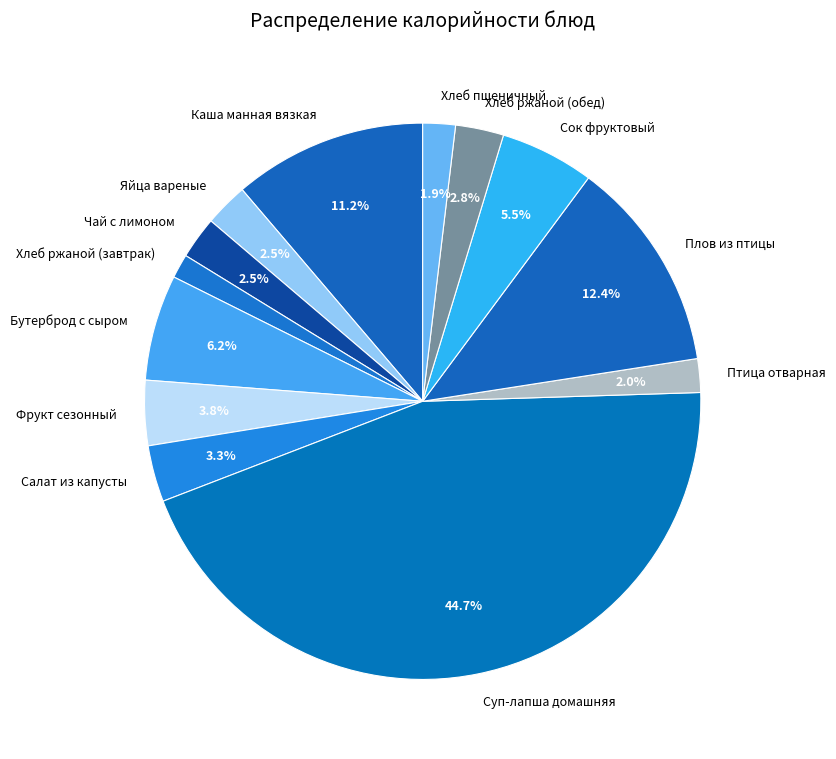

Does Хлеб ржаной (завтрак) account for over 50% of the chart?

No